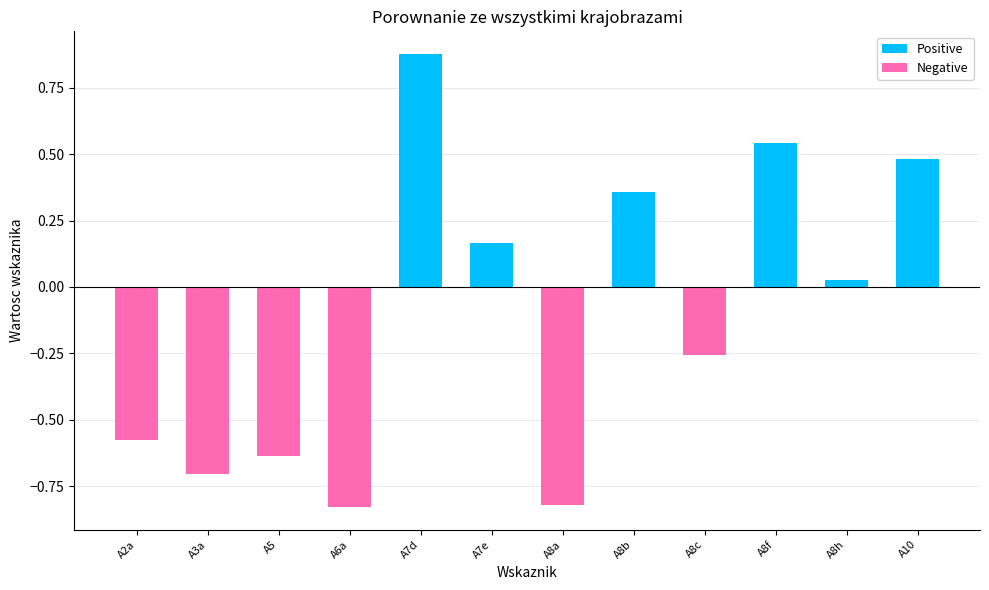

Between A8c and A8f, which series saw the biggest shift?

Positive